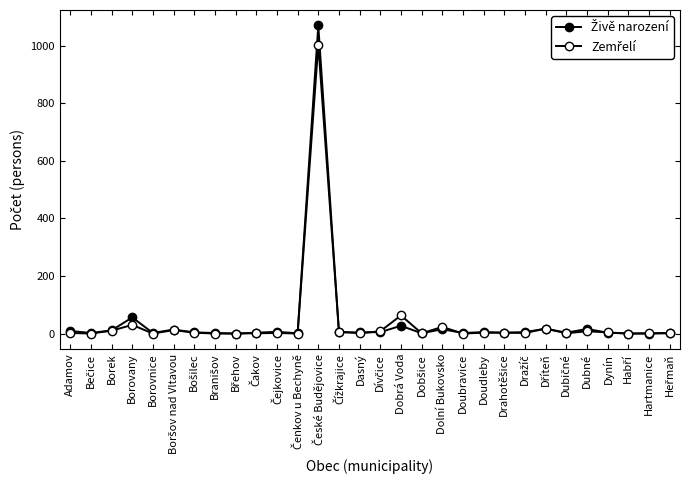

Rank the series by their maximum value, from highest to lowest.

Živě narození, Zemřelí